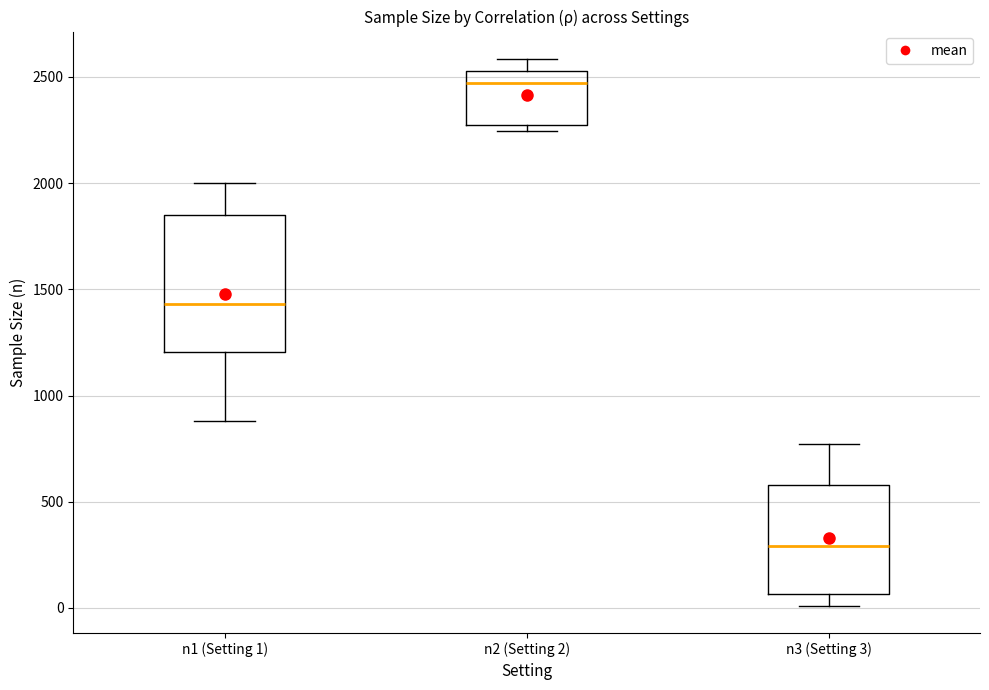

Which box is the tallest, from its lower edge to its upper edge?

n1 (Setting 1)